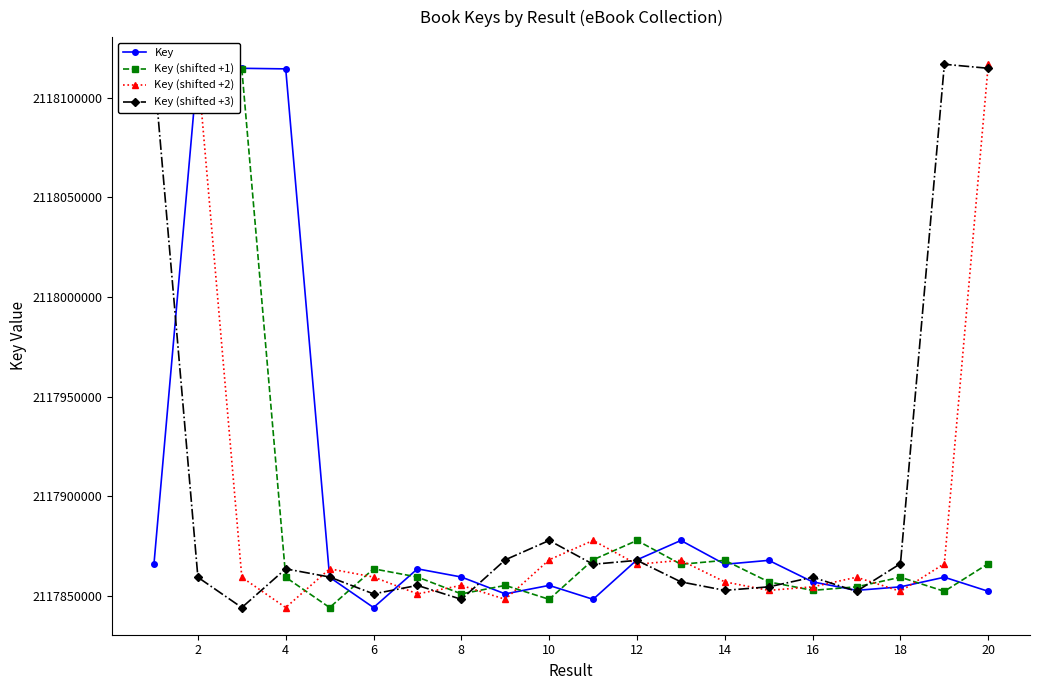

True or false: Key and Key (shifted +3) intersect in this chart.

True